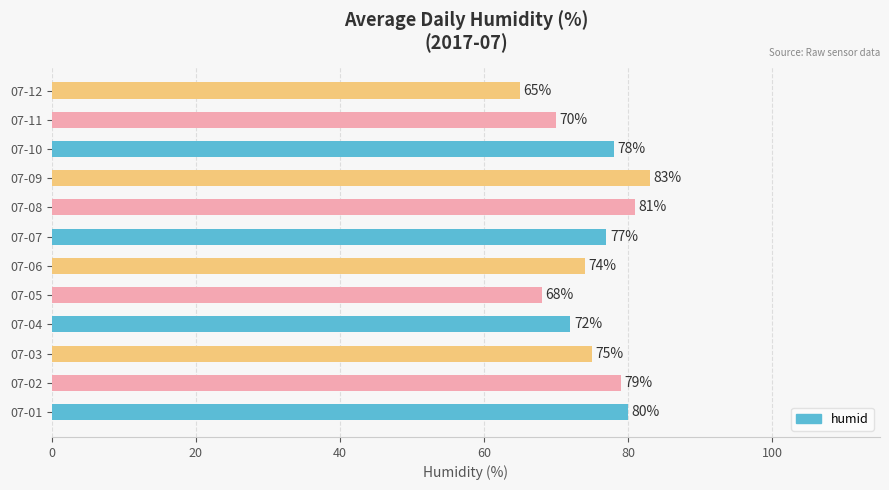

What is the difference between the maximum and minimum values?

18